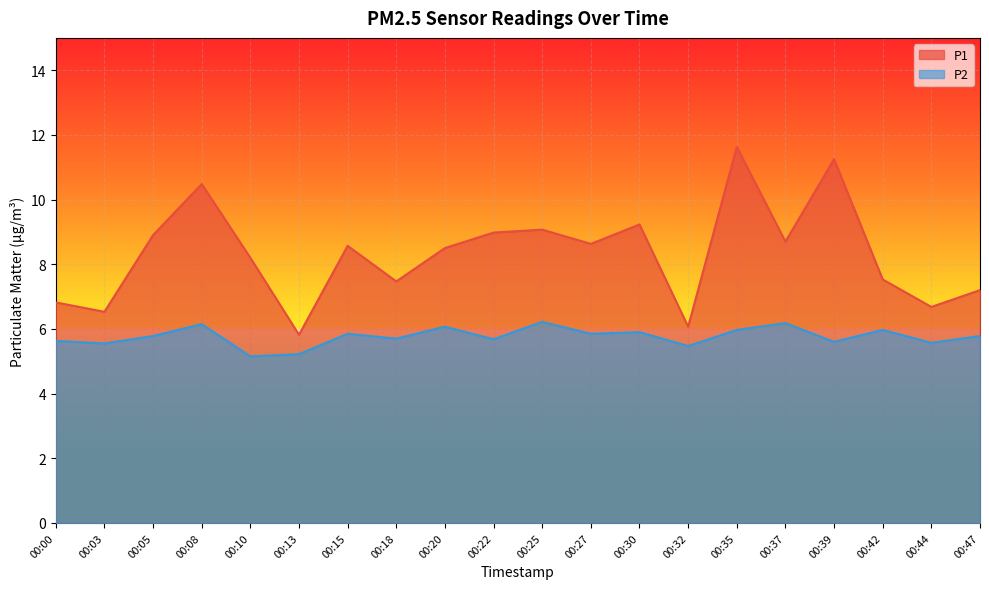

At which label does P1 reach its minimum?

00:13